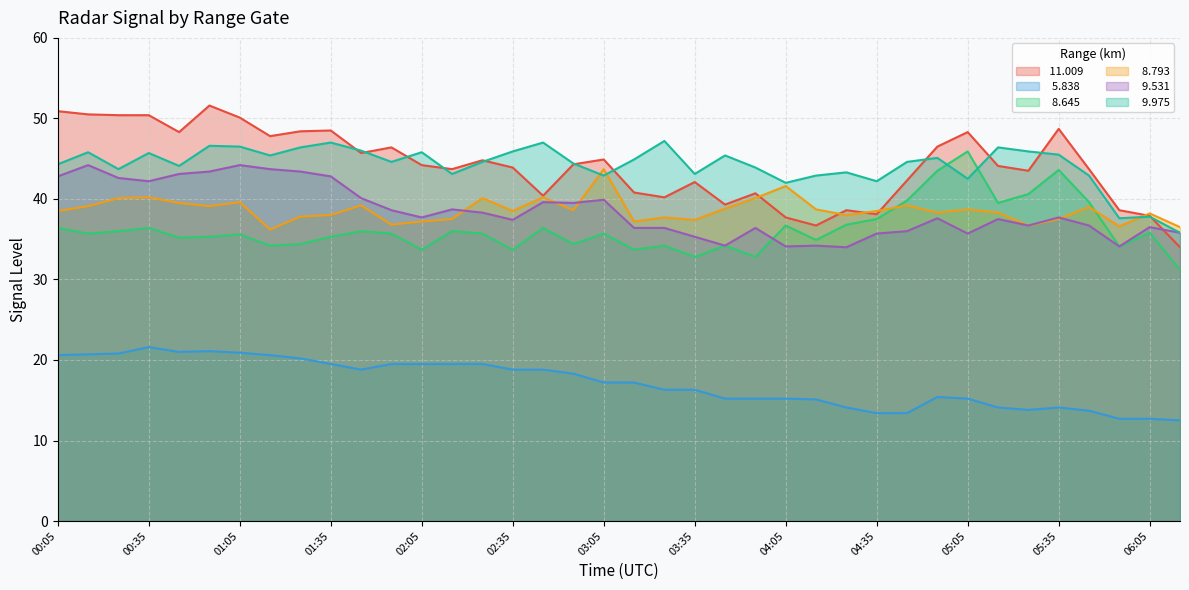

Which series has the largest range (max minus min)?

 11.009